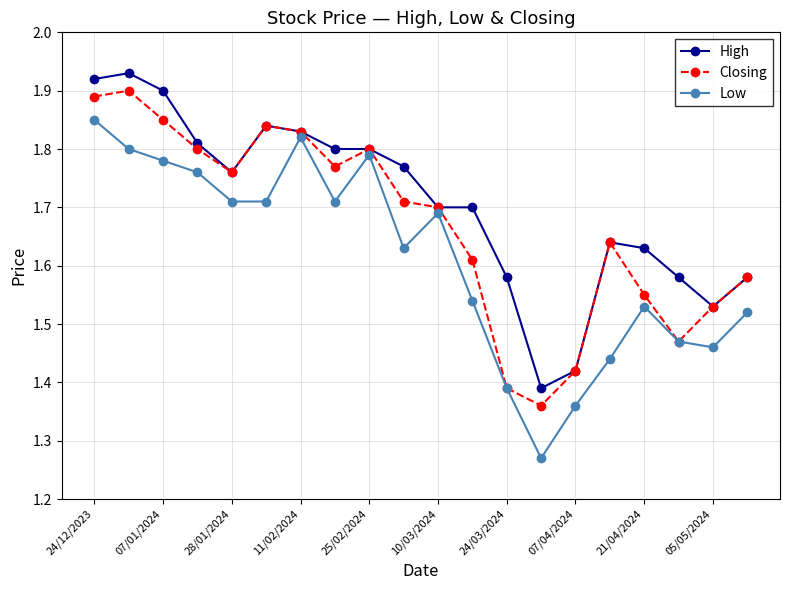

Which series has the largest range (max minus min)?

Low